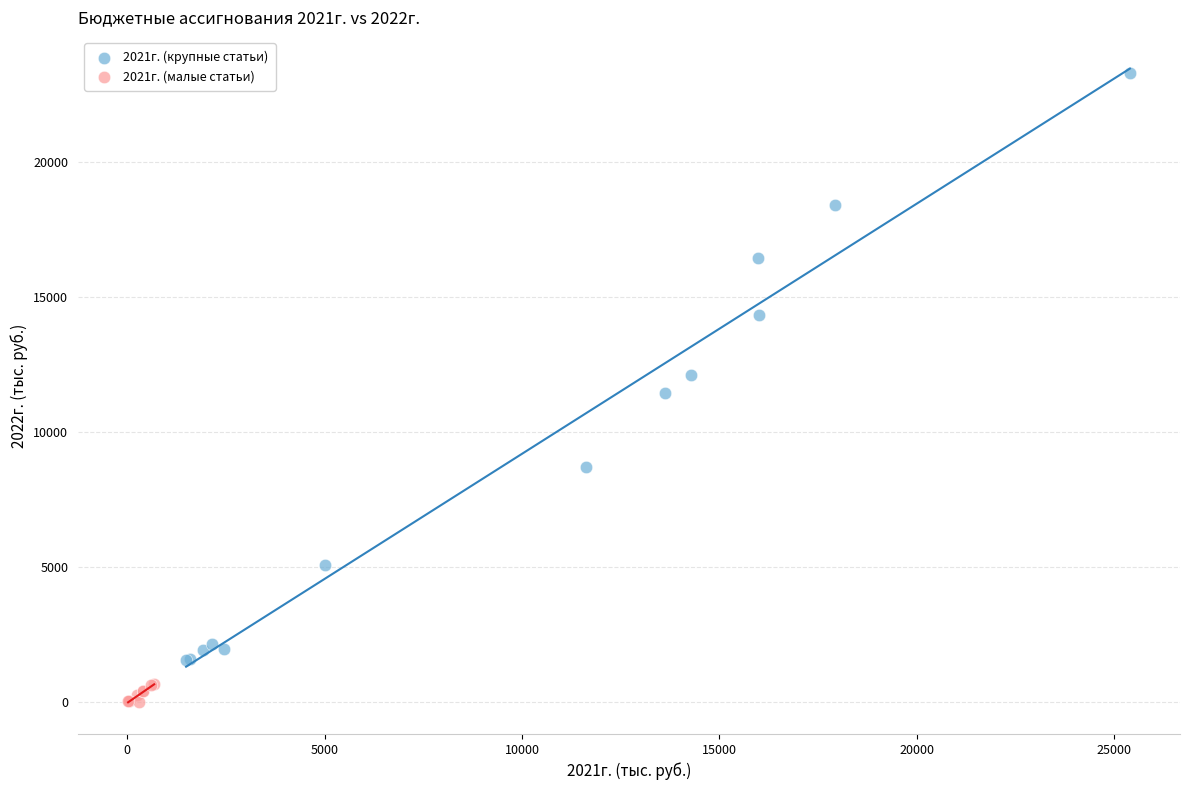

Which series reaches the maximum Y coordinate?

2021г. (крупные статьи)